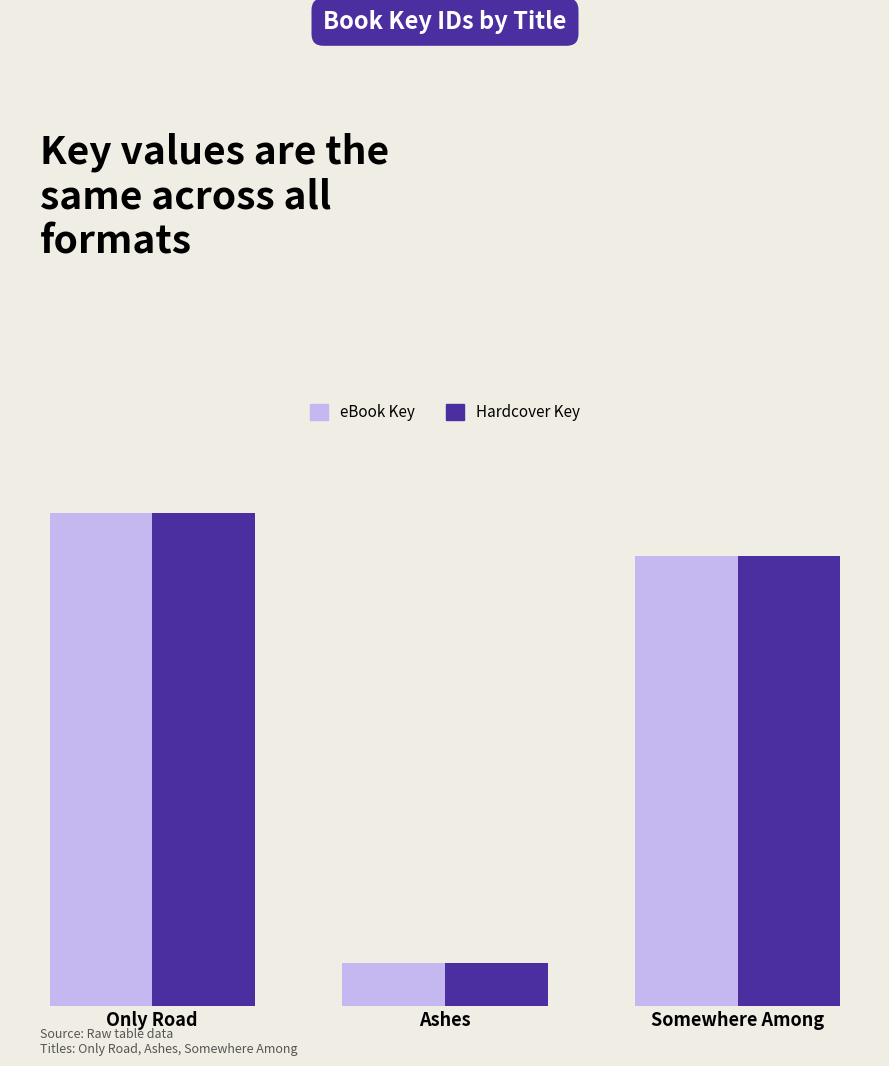

At which category does the chart reach its minimum across all series?

Ashes